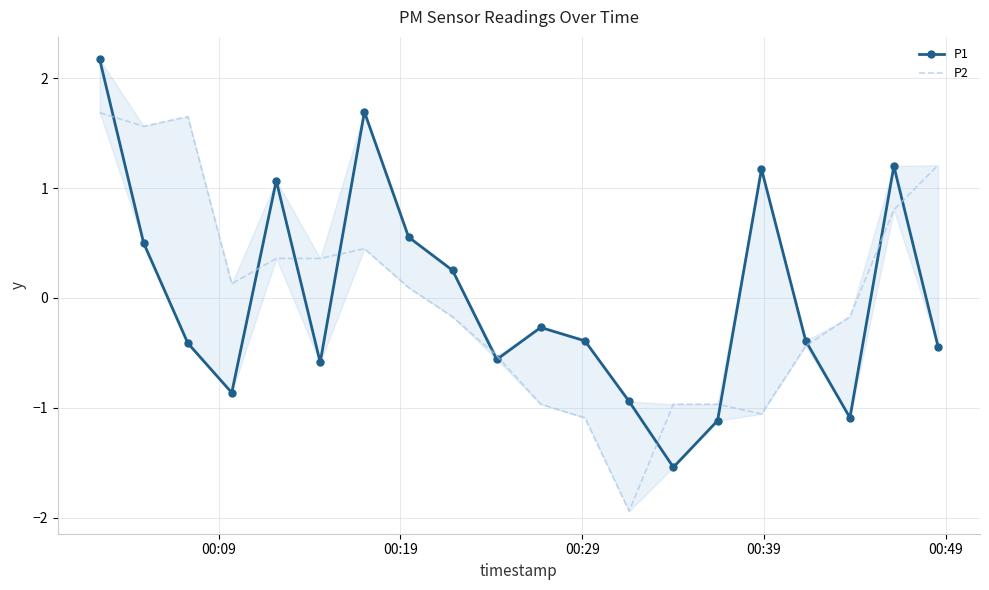

How many values in P1 are below zero?

12